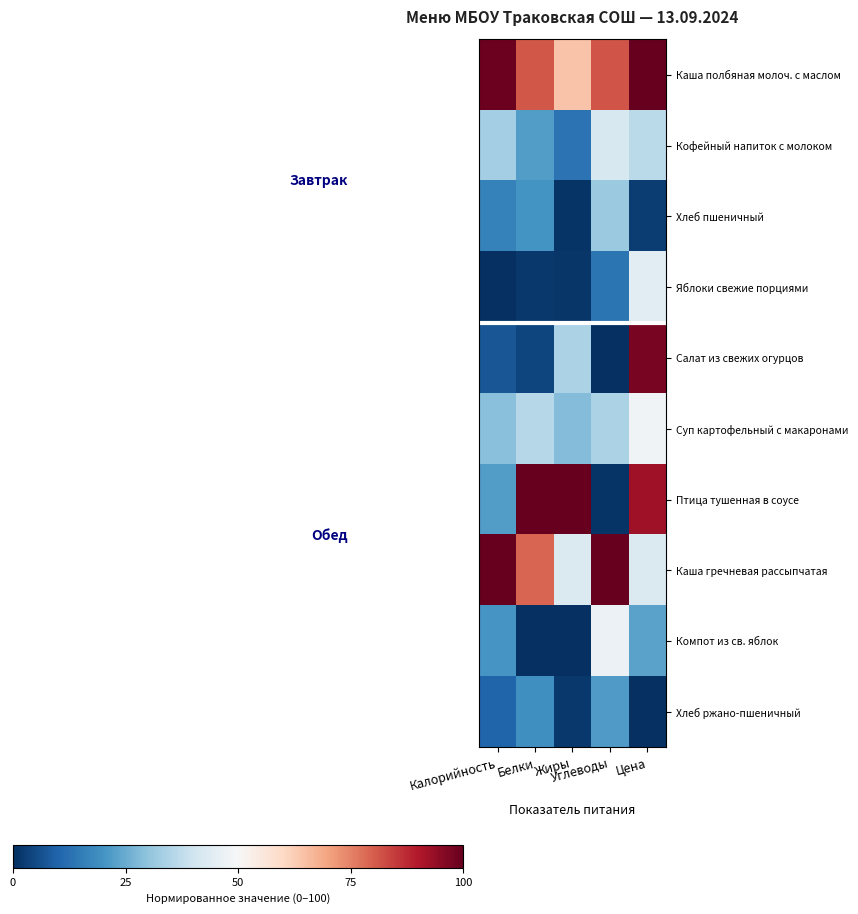

Rank the series by their maximum value, from lowest to highest.

Хлеб ржано-пшеничный, Хлеб пшеничный, Кофейный напиток с молоком, Яблоки свежие порциями, Компот из св. яблок, Суп картофельный с макаронами, Салат из свежих огурцов, Каша полбяная молоч. с маслом, Птица тушенная в соусе, Каша гречневая рассыпчатая